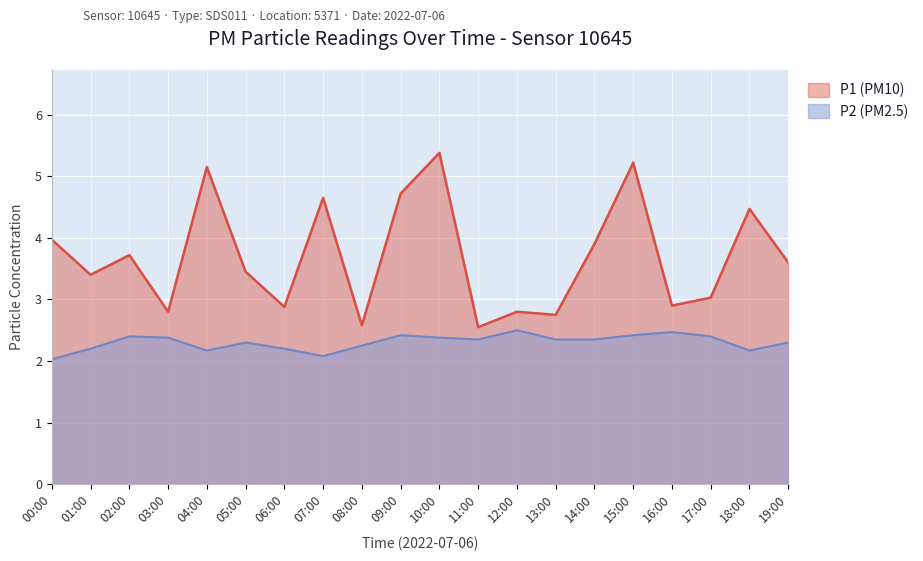

True or false: P2 and P1 cross at least once.

False